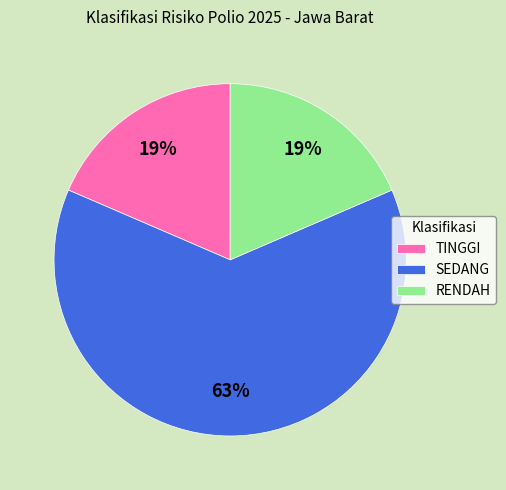

To the nearest percent, what is the difference between the TINGGI and SEDANG slice percentages?

44%